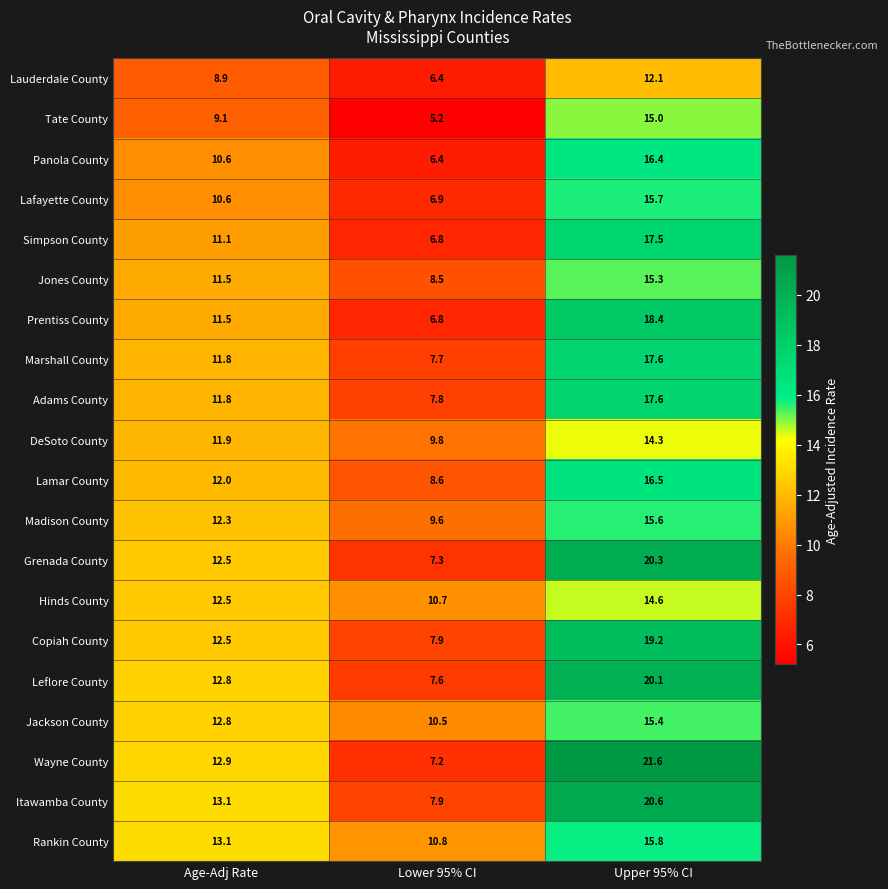

What is the difference between the Tate County values at Age-Adj Rate and Upper 95% CI?

5.9